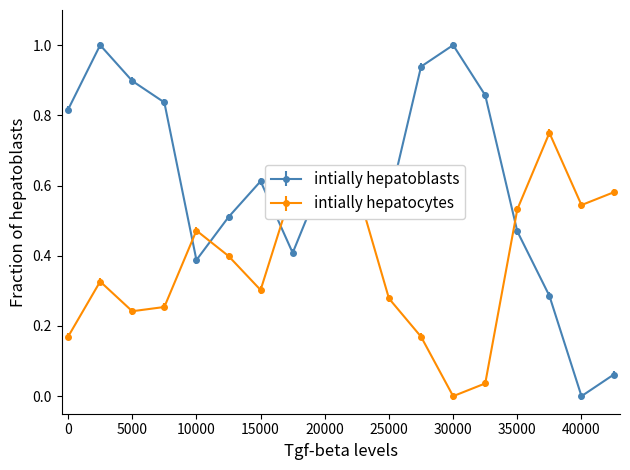

How many lines are shown in the chart?

2